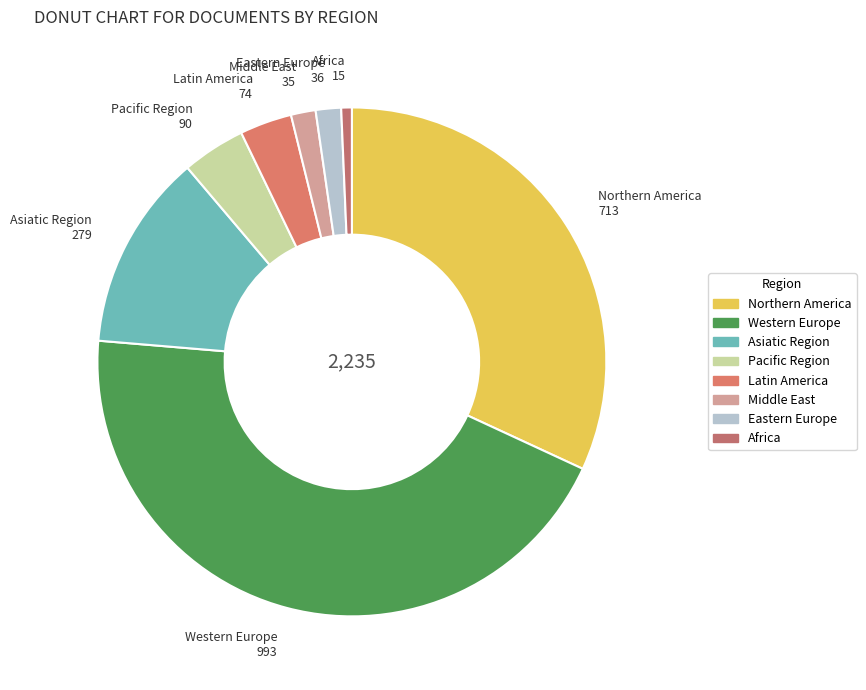

The Middle East slice represents 14% of the pie. True or false?

False